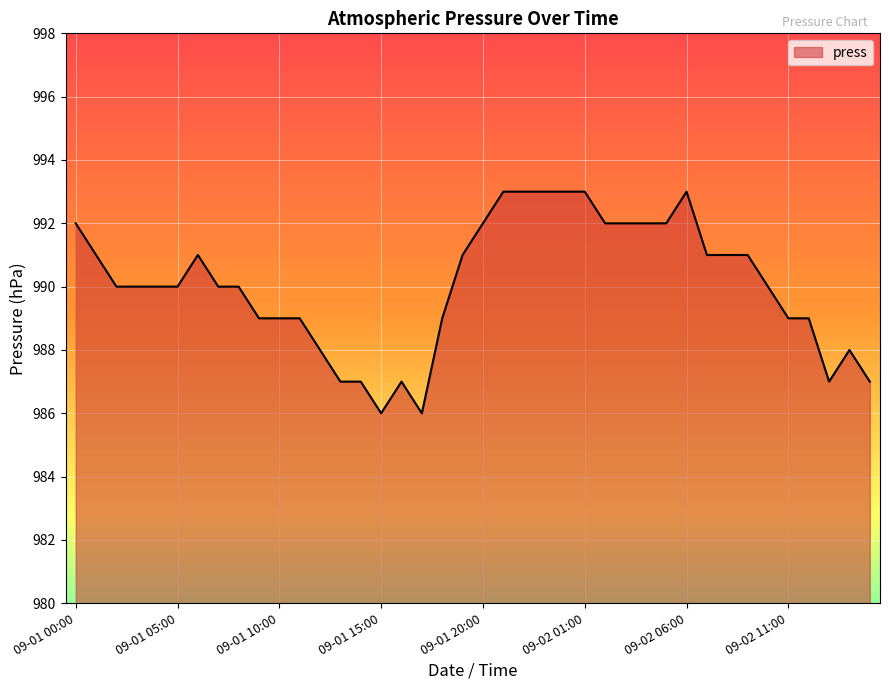

What is the smallest value displayed?

986